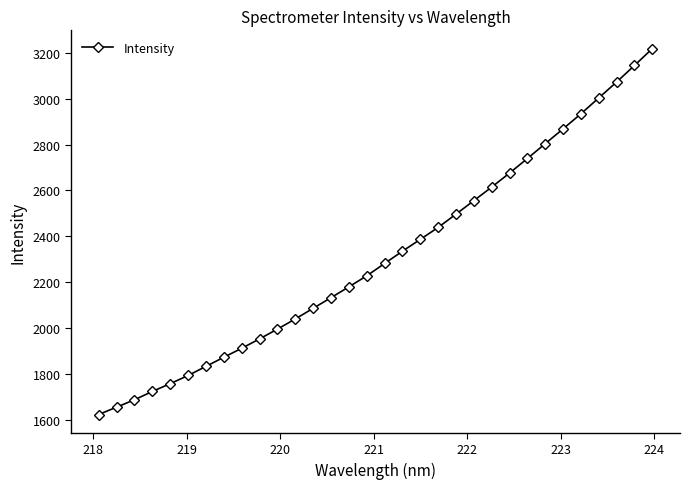

What is the smallest value displayed?

1621.9